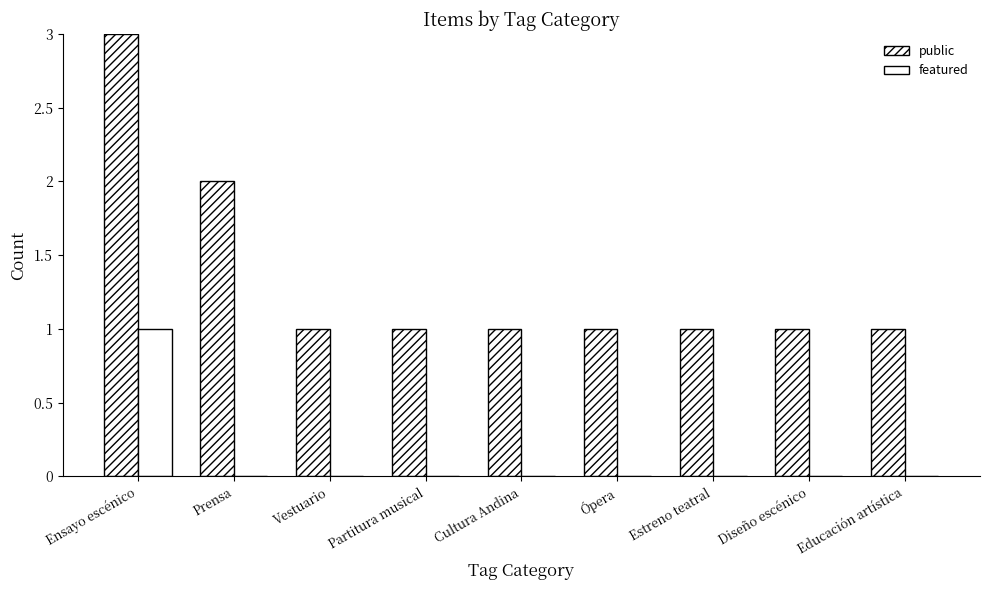

Count the number of categories in the chart.

9